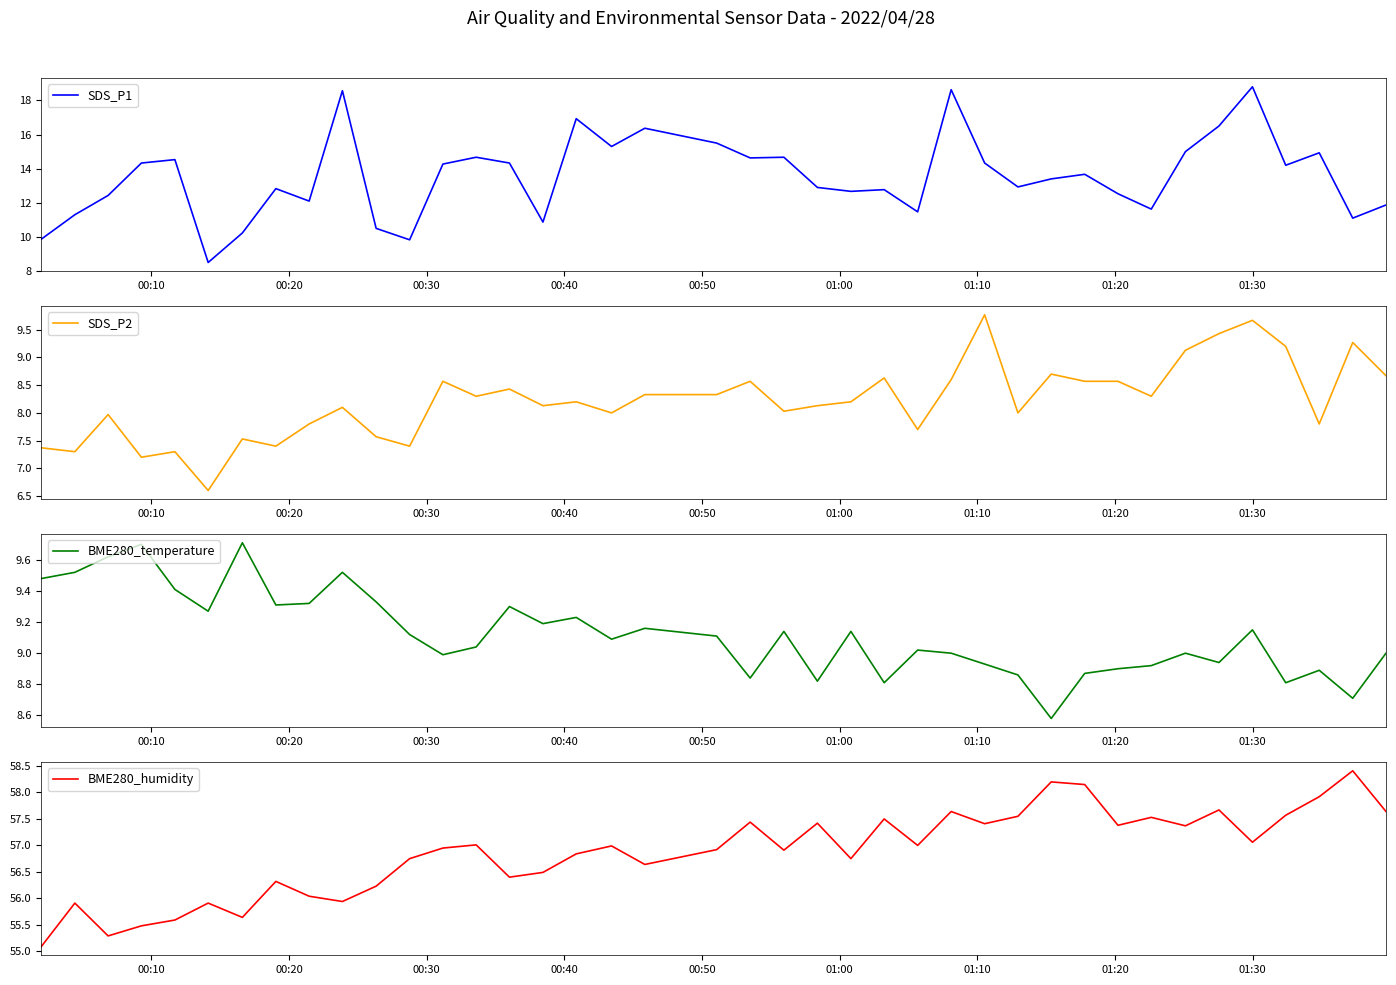

What are all the series names shown in the legend?

SDS_P1, SDS_P2, BME280_temperature, BME280_humidity